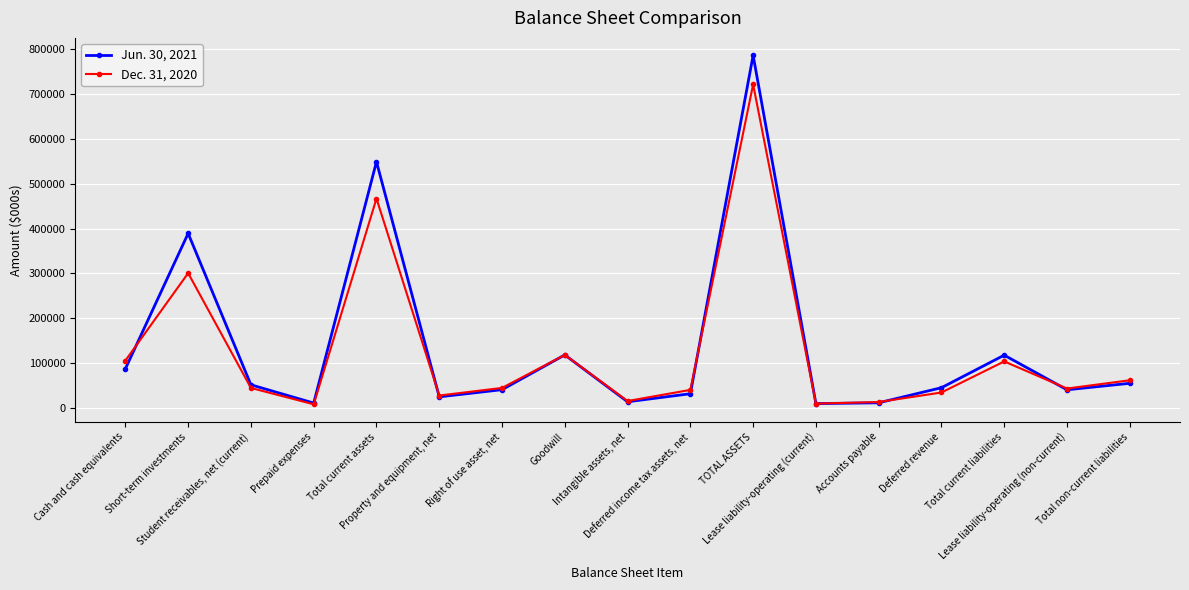

How many lines are shown in the chart?

2